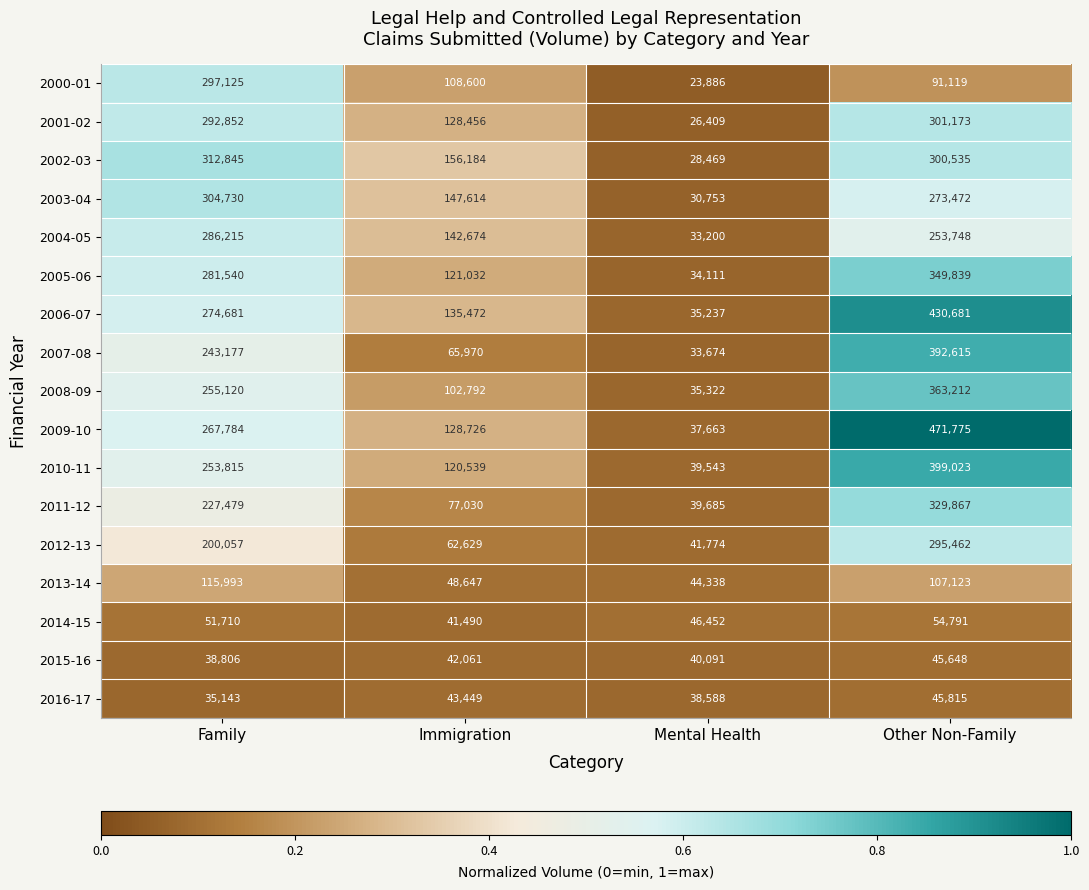

Which series has the widest spread of values?

2009-10